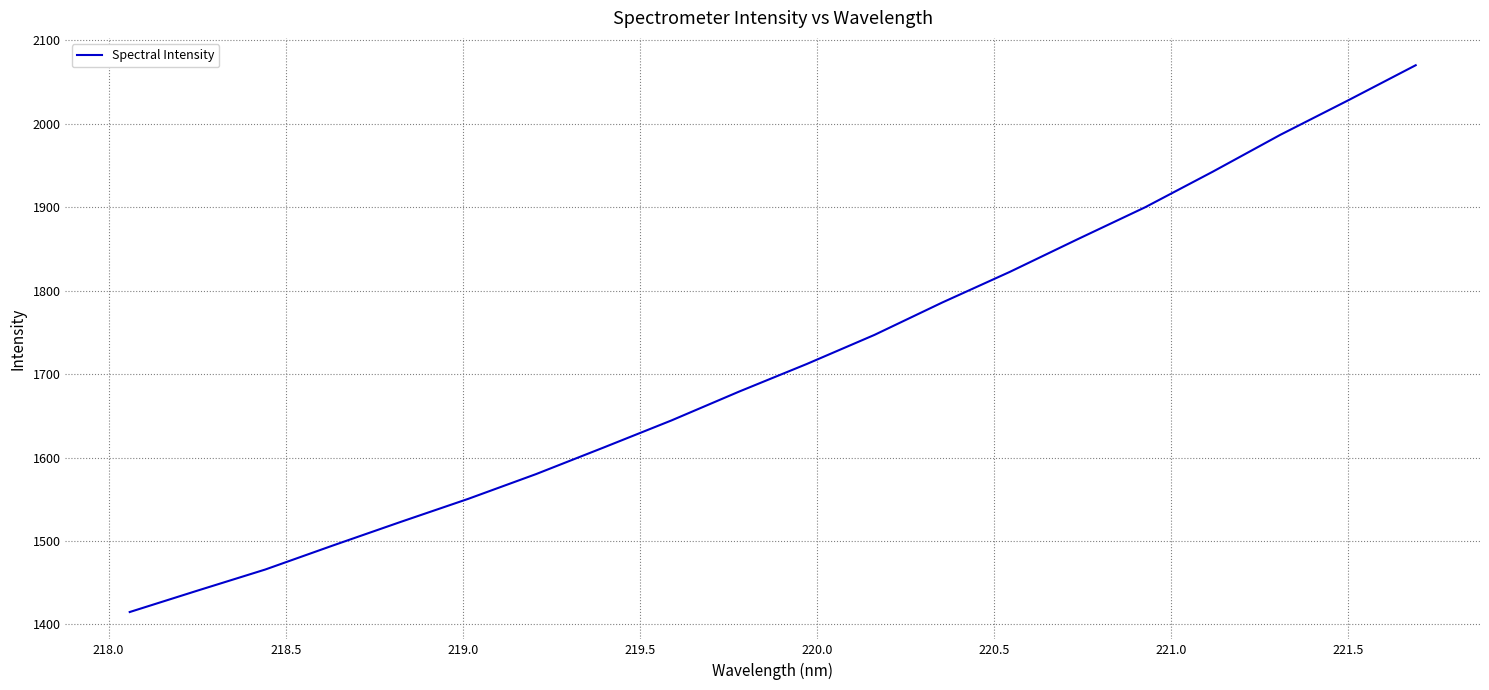

How many lines are shown in the chart?

1